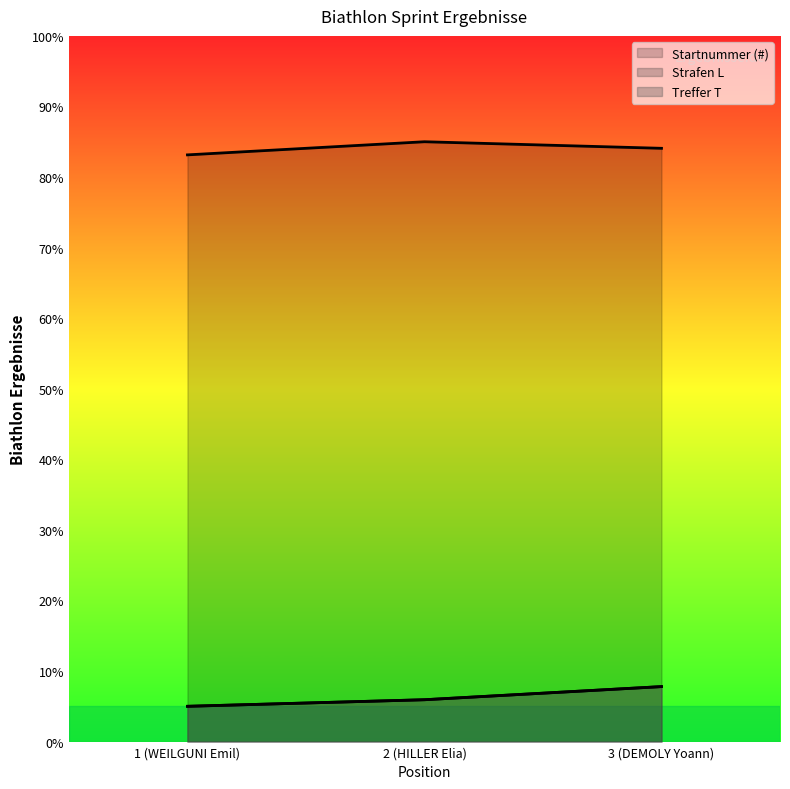

What position from the right is 3 (DEMOLY Yoann)?

1